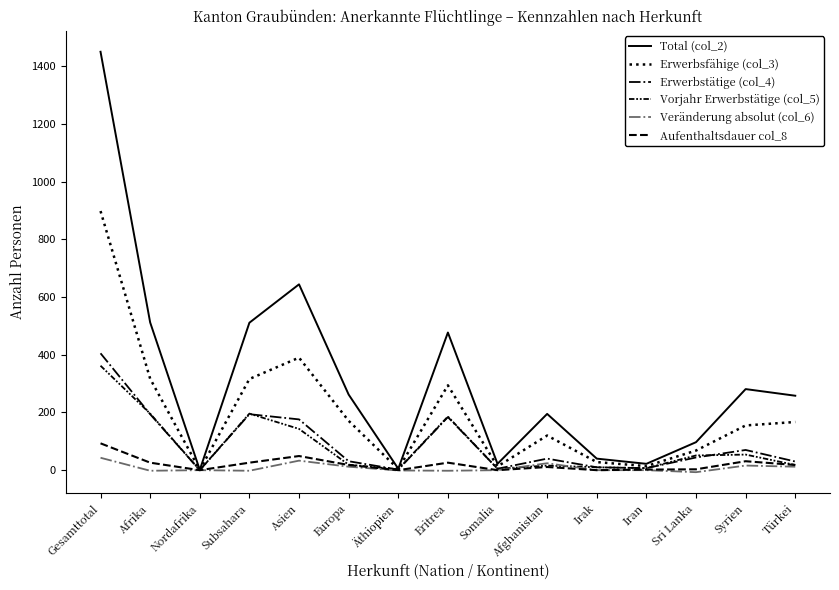

Is it true that Aufenthaltsdauer col_8 equals 0 at Nordafrika?

True